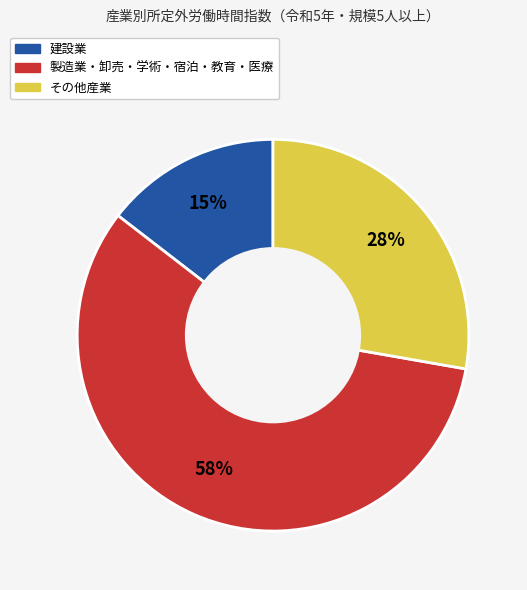

To the nearest percent, what is the difference between the largest and smallest slice percentages?

43%